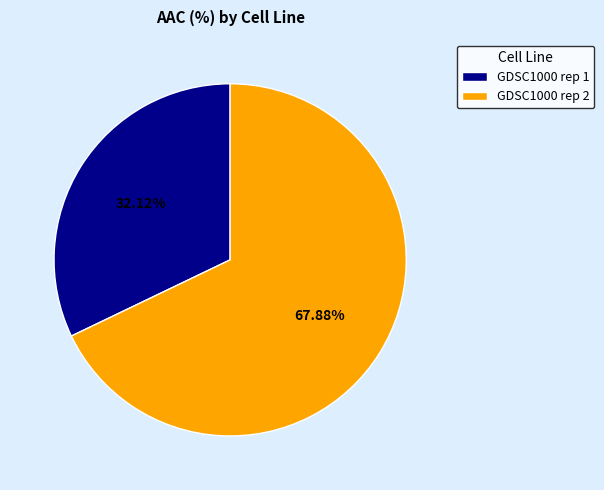

To the nearest percent, what percentage of the pie is GDSC1000 rep 1?

32%